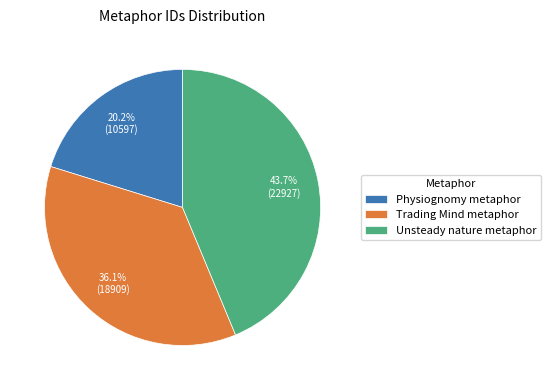

What percentage is the Unsteady nature metaphor slice, to the nearest percent?

44%